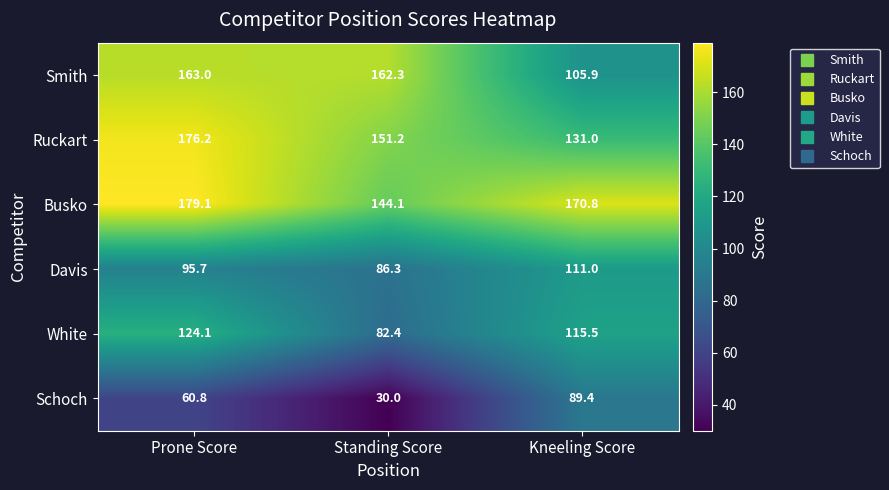

Where does the Busko series first go above 170?

Prone Score